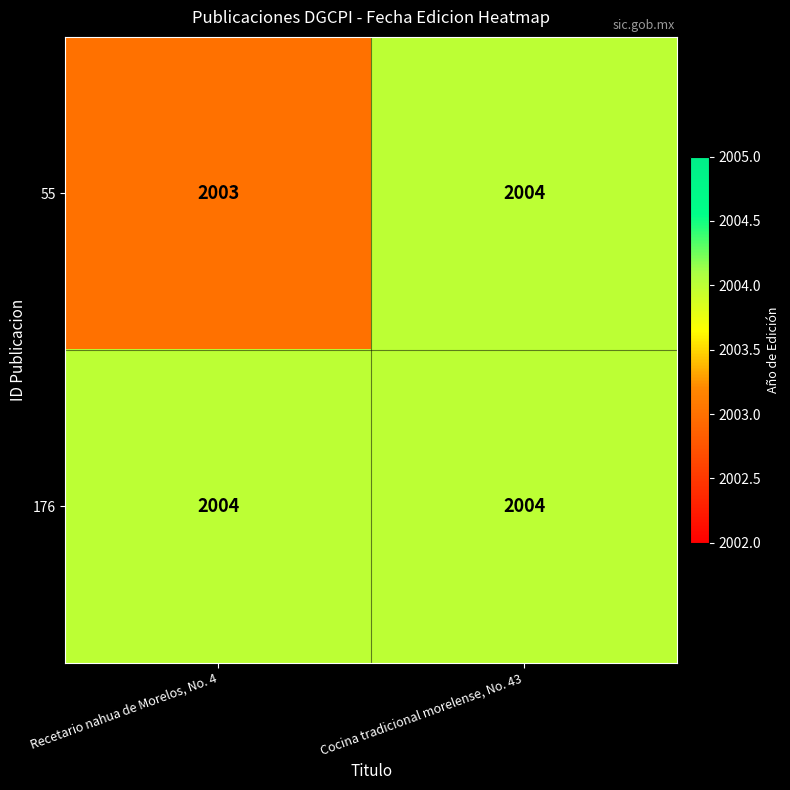

At how many categories does at least one series exceed 2003?

2